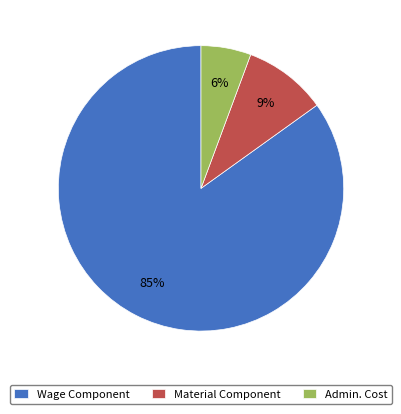

Is the sum of Admin. Cost and Material Component greater than half?

No